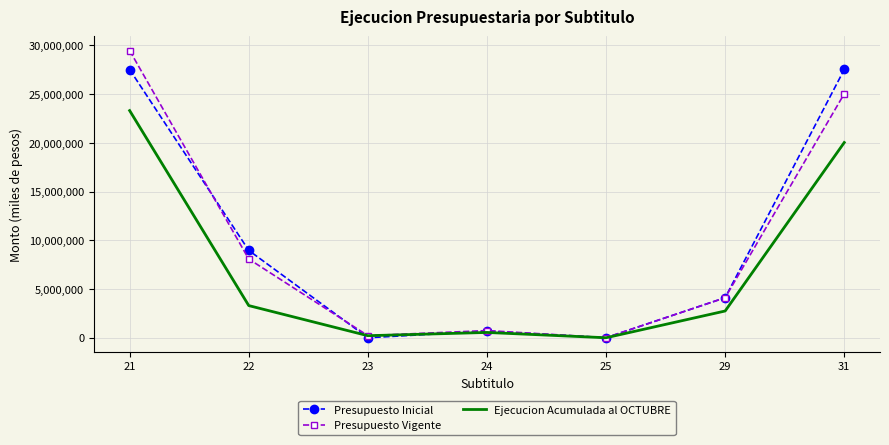

What value does the Presupuesto Inicial series have at 29?

4113251